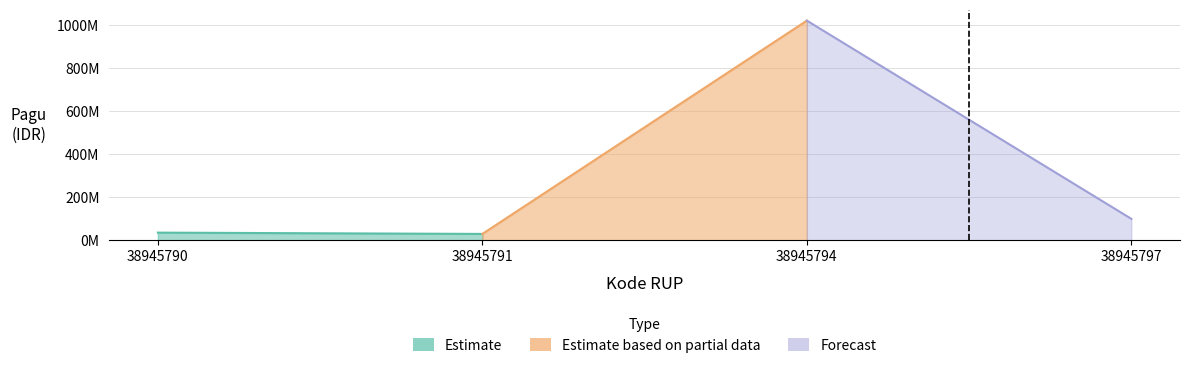

Does the chart have visible grid lines?

Yes